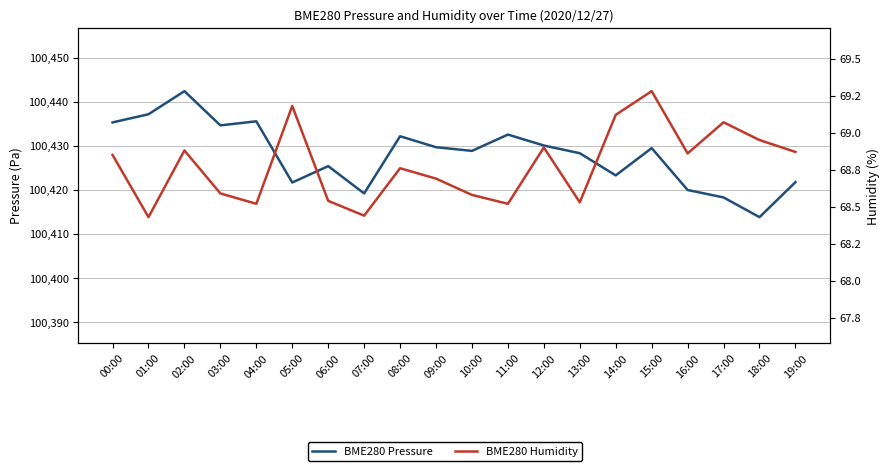

What is the value of the BME280 Humidity point at the 16th from the left?

69.3